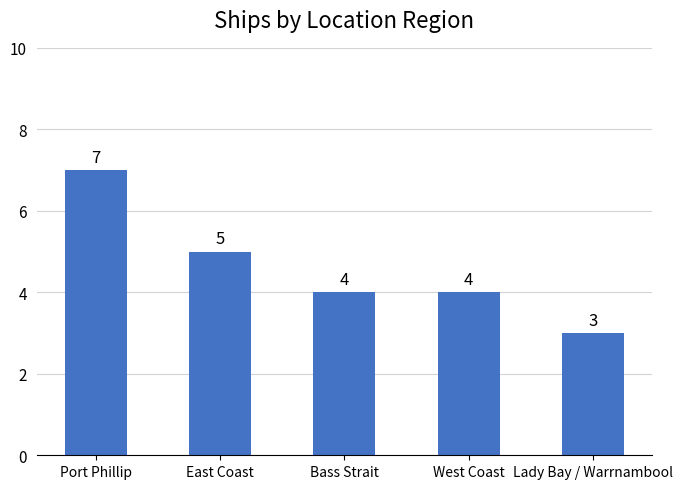

How many values are between 4 and 5?

3